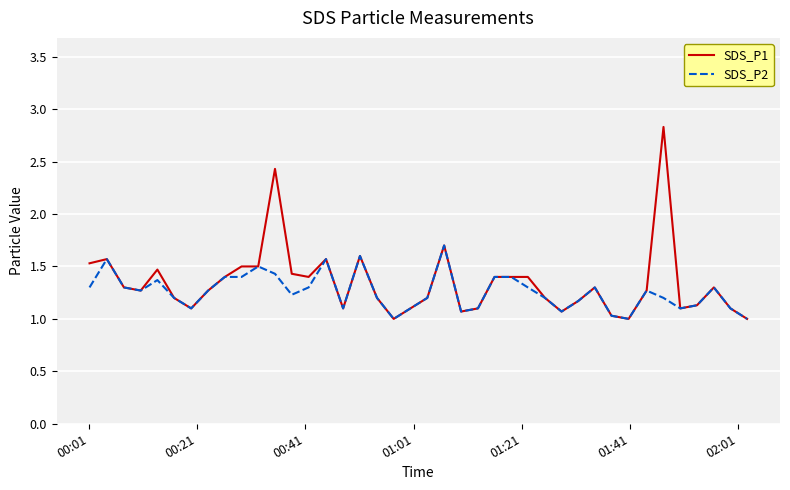

What is the difference between the maximum and minimum values in the SDS_P1 series?

1.8